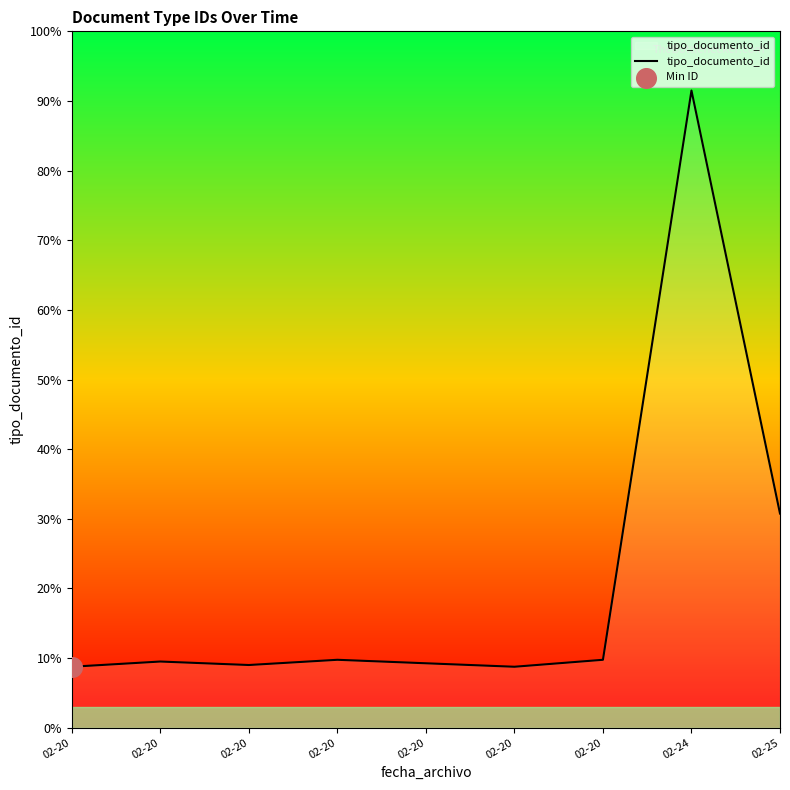

Is this an area chart (filled region under the line)?

Yes